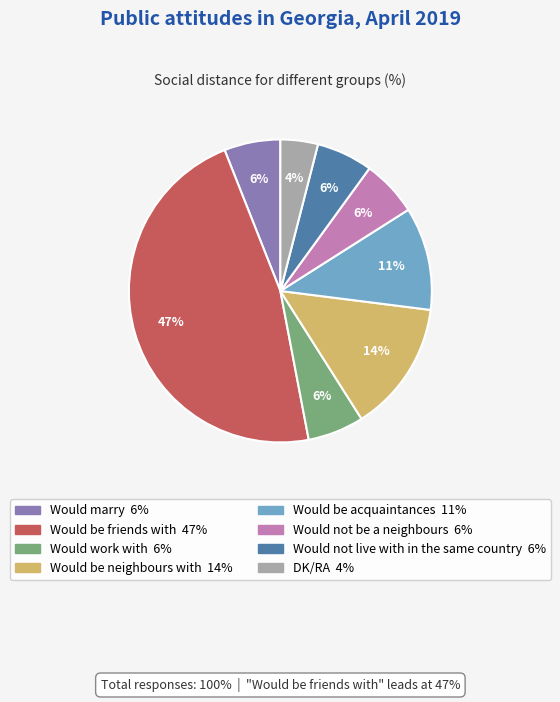

Between Would be acquaintances and Would be friends with, which is larger?

Would be friends with